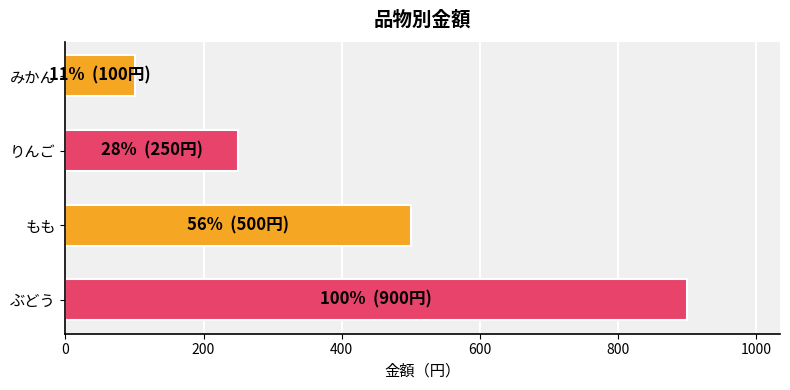

Between もも and りんご, which is larger?

もも